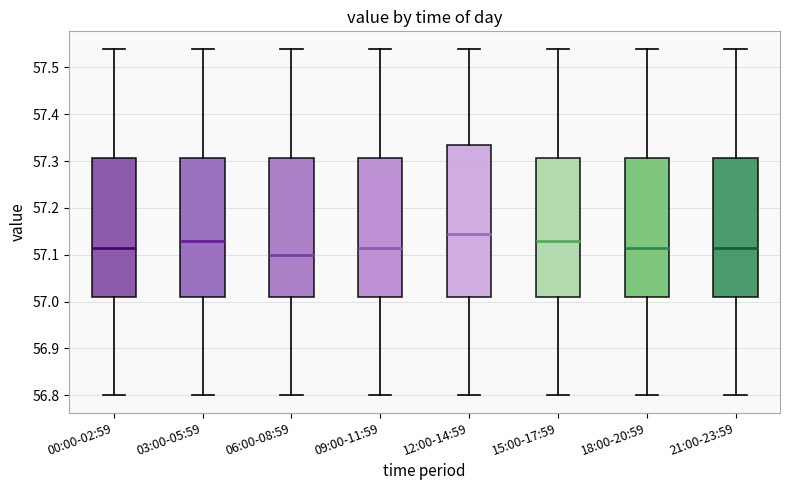

Where does the median line of the box for 03:00-05:59 sit on the y-axis? The values are not printed on the chart, so give them approximately, as read against the axis.

57.13